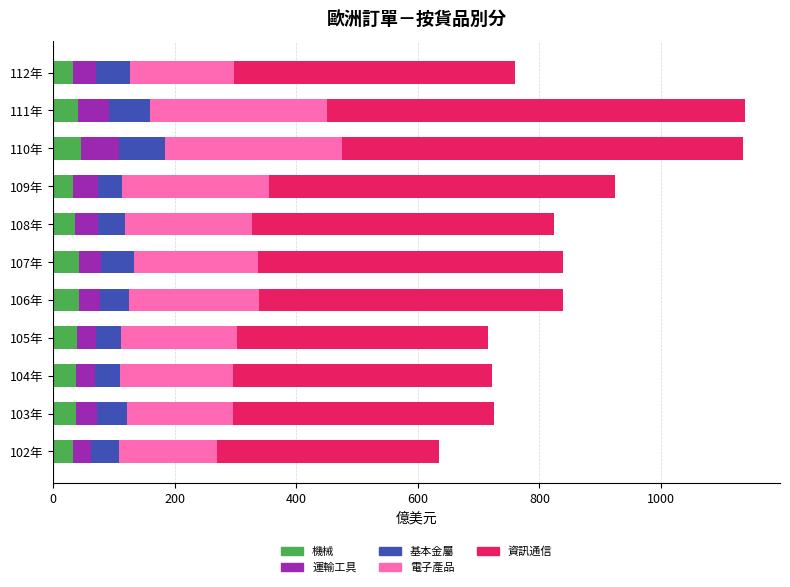

What is the total value across all series at 104年?

721.8